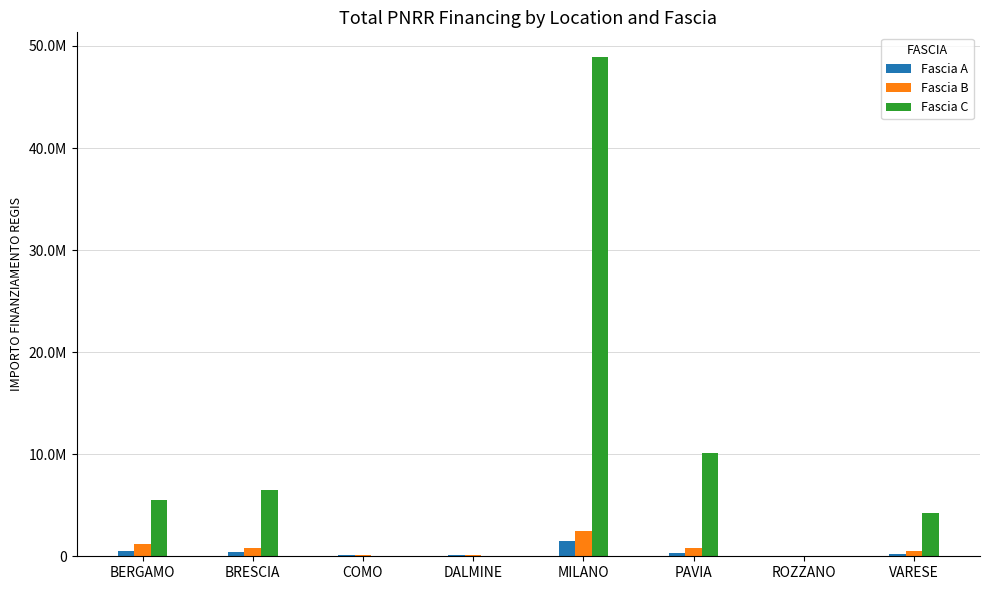

The Fascia A series shows 9169.1 at ROZZANO. True or false?

False